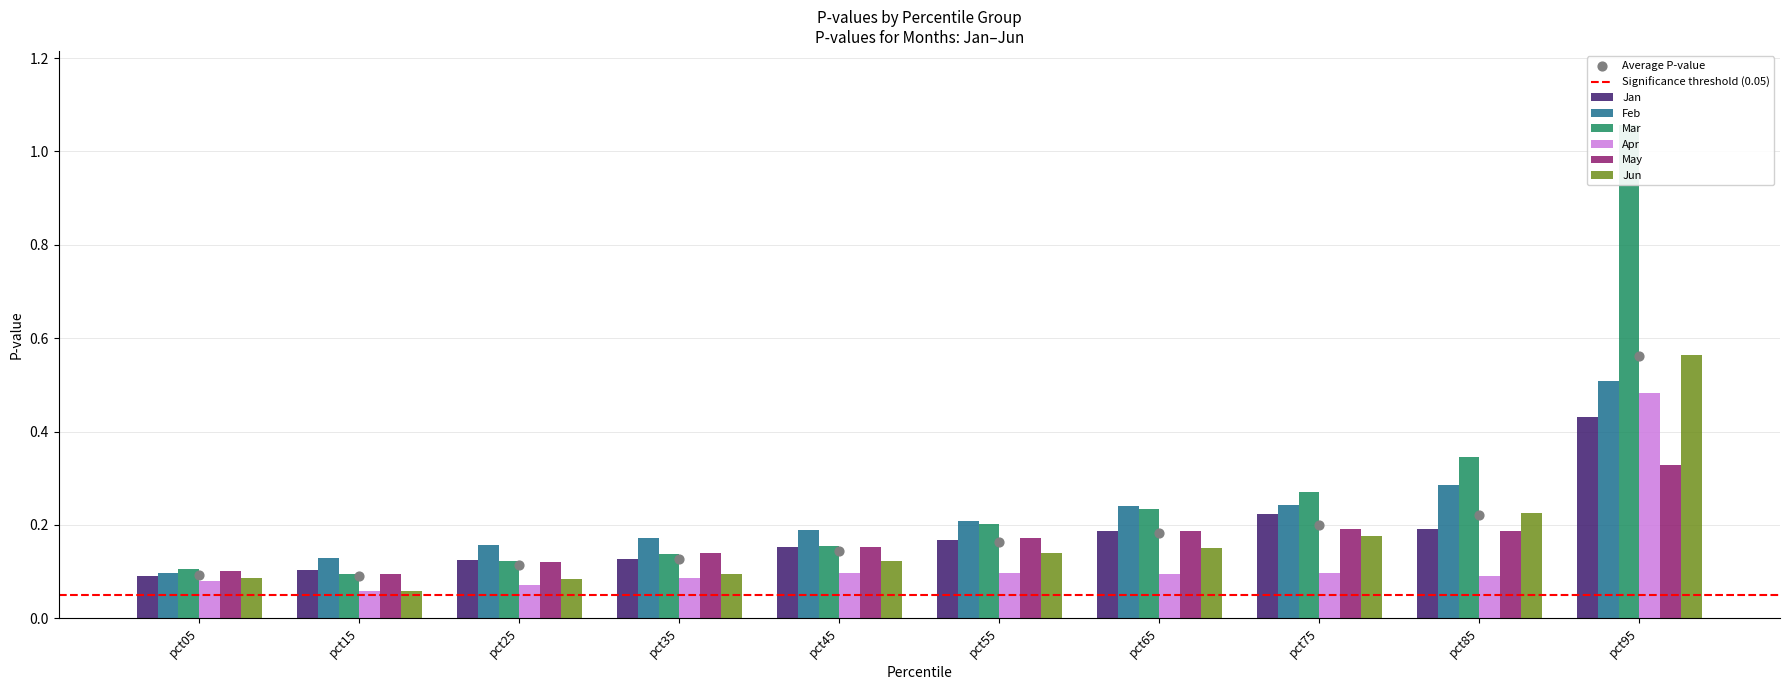

Which series contains the highest Y value?

Mar